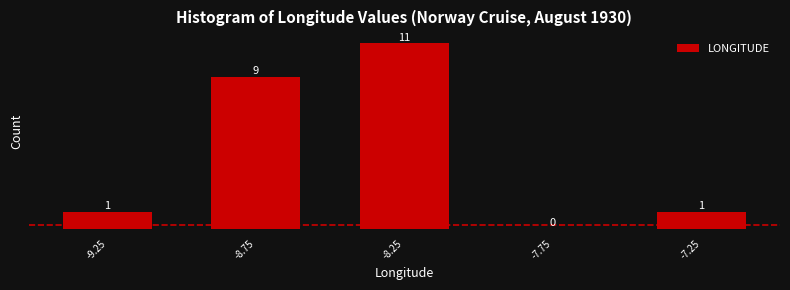

Reading left to right, transcribe this chart: for each bar, give the range it covers on the x-axis and its height.

-9.5 to -9.0: 1
-9.0 to -8.5: 9
-8.5 to -8.0: 11
-8.0 to -7.5: 0
-7.5 to -7.0: 1